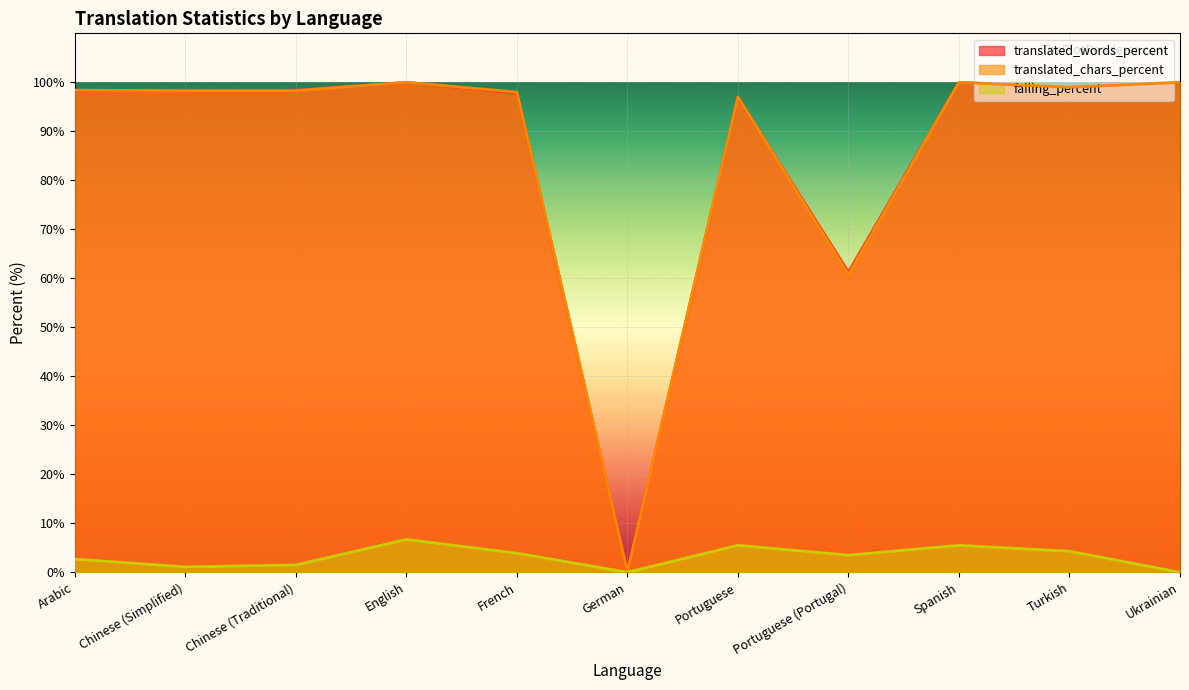

At Turkish, list the series in order from largest to smallest.

translated_words_percent, translated_chars_percent, failing_percent